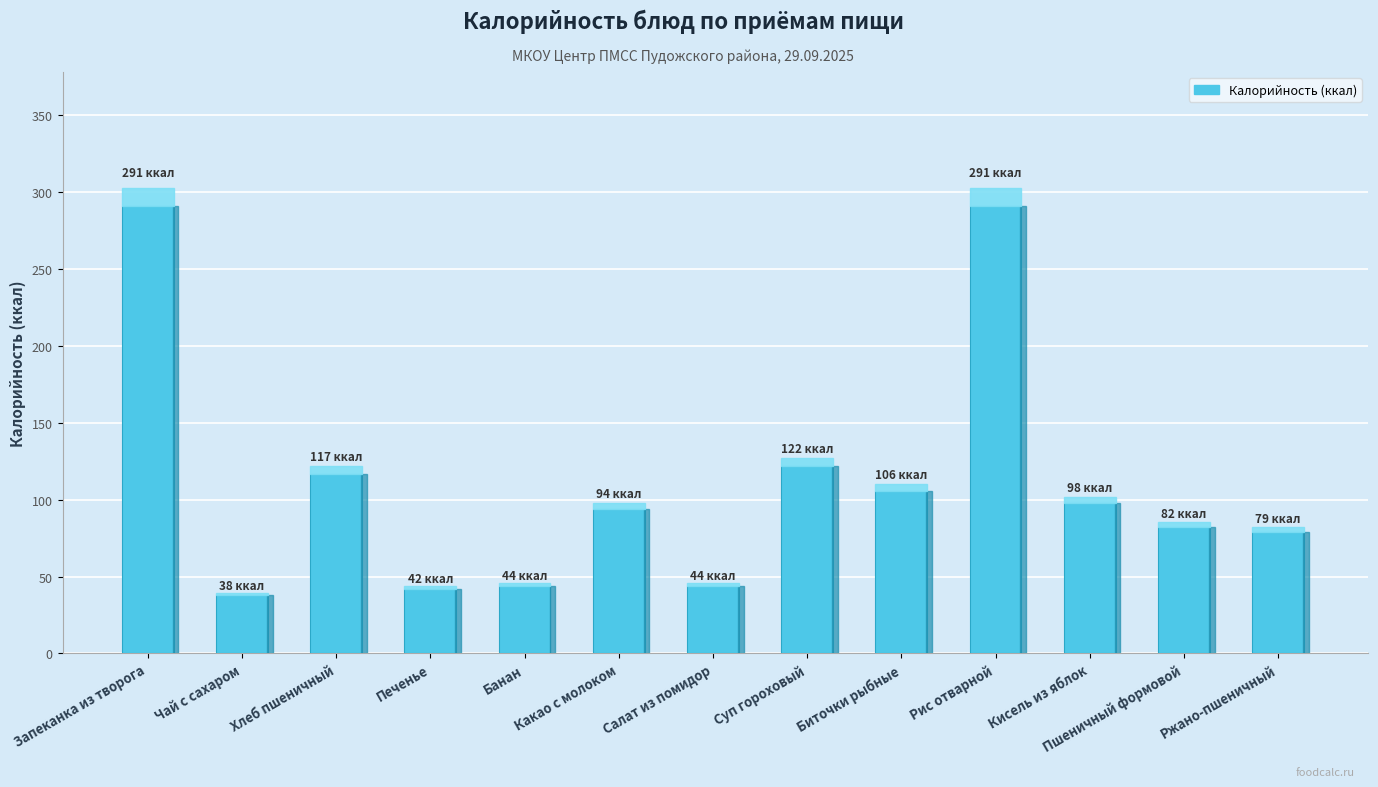

What is the maximum value shown in the chart?

291